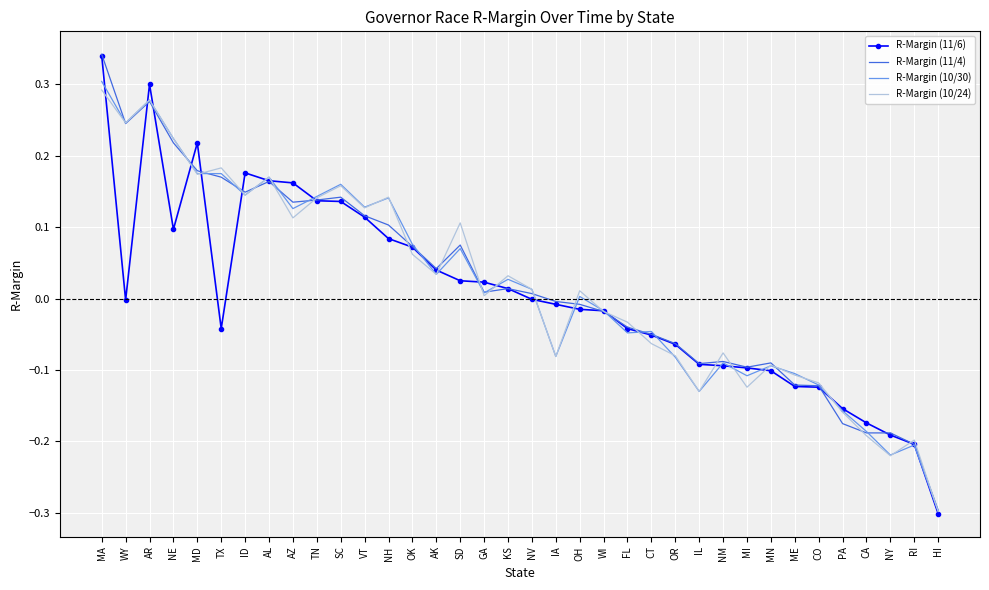

Which category has the lowest value in the R-Margin (10/30) series?

HI